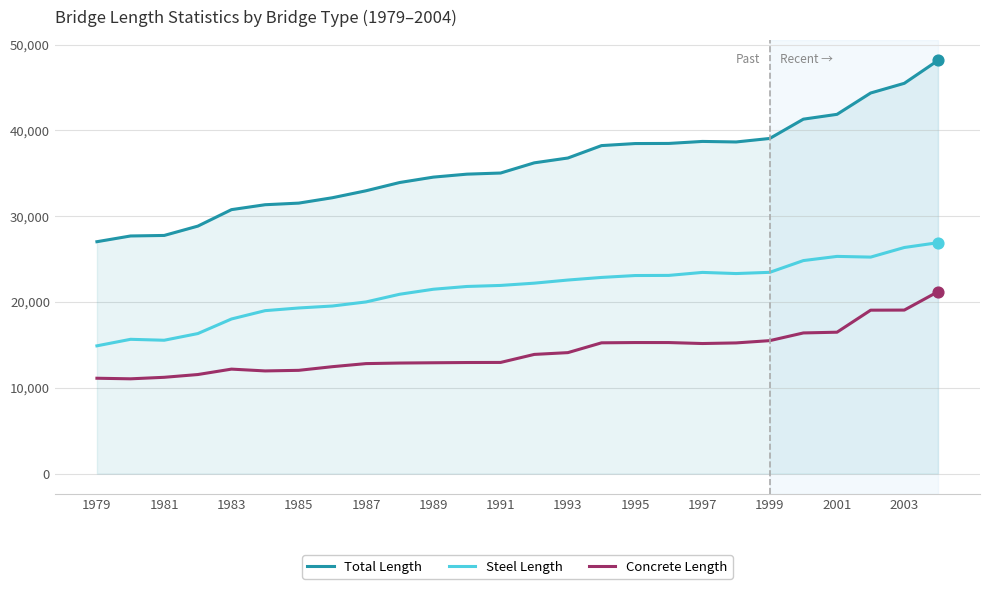

At how many categories does at least one series exceed 15067?

26